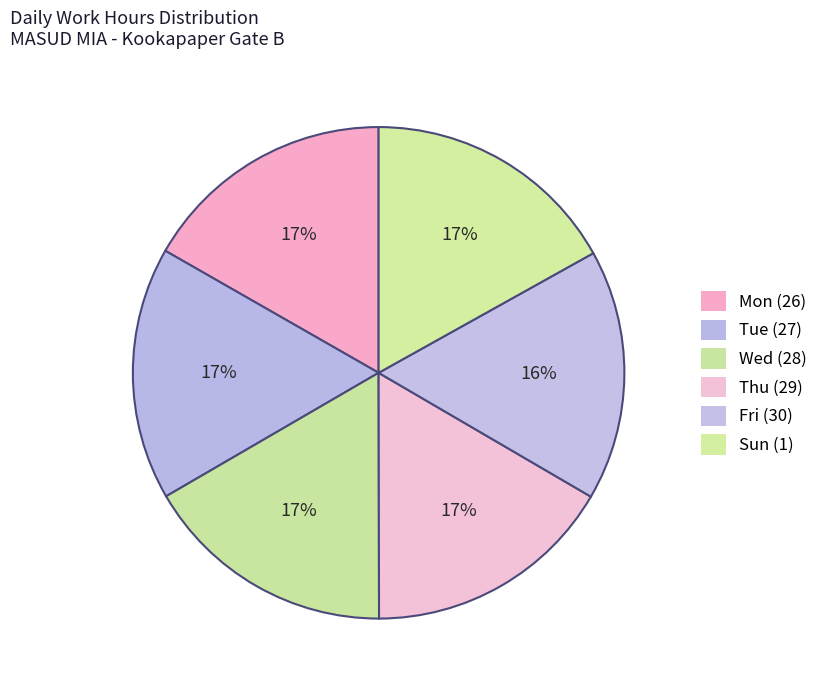

To the nearest percent, what is the average slice percentage?

17%